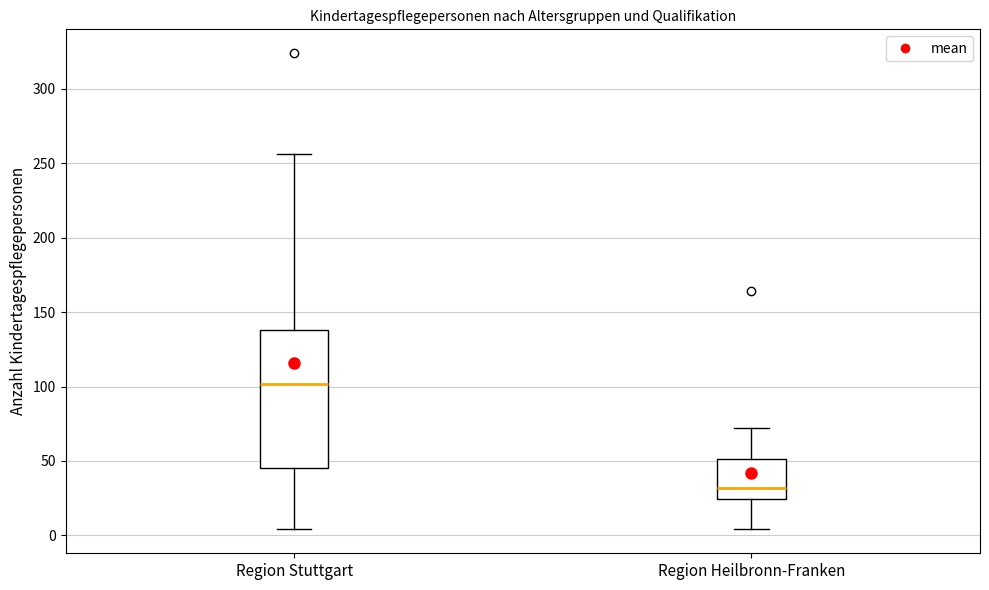

Which box's median line is the highest?

Region Stuttgart